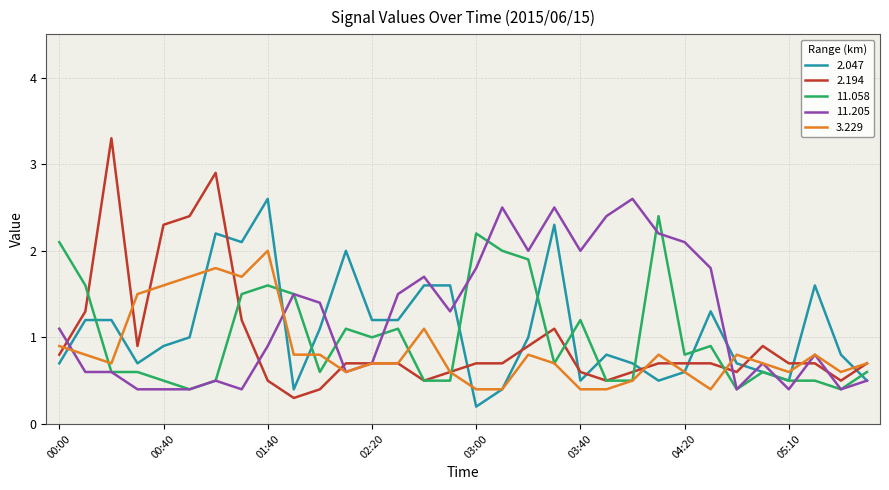

True or false: 11.058 has more than 1 interior local peaks.

True